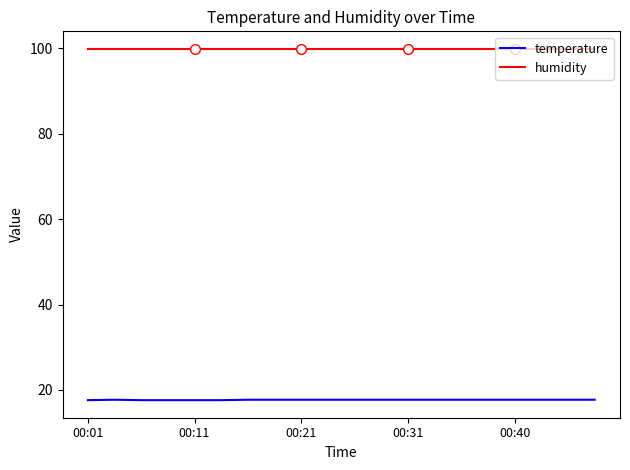

What are all the series names shown in the legend?

temperature, humidity